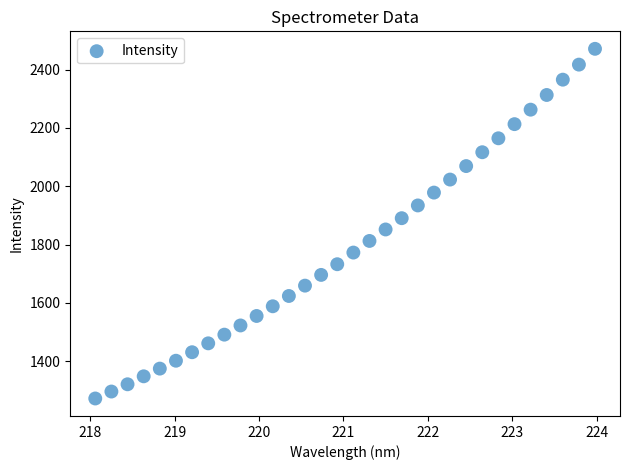

What is the range of X values (max minus min)?

5.9